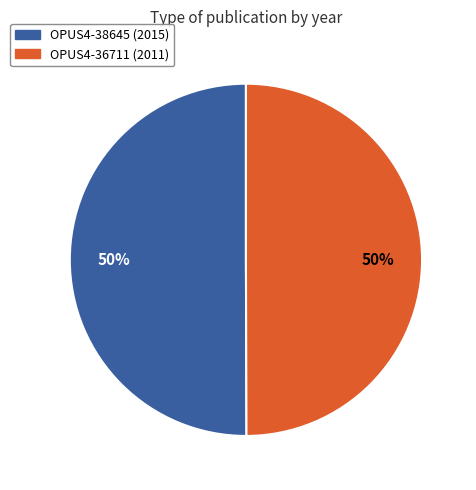

Is the sum of OPUS4-36711 and OPUS4-38645 greater than half?

Yes